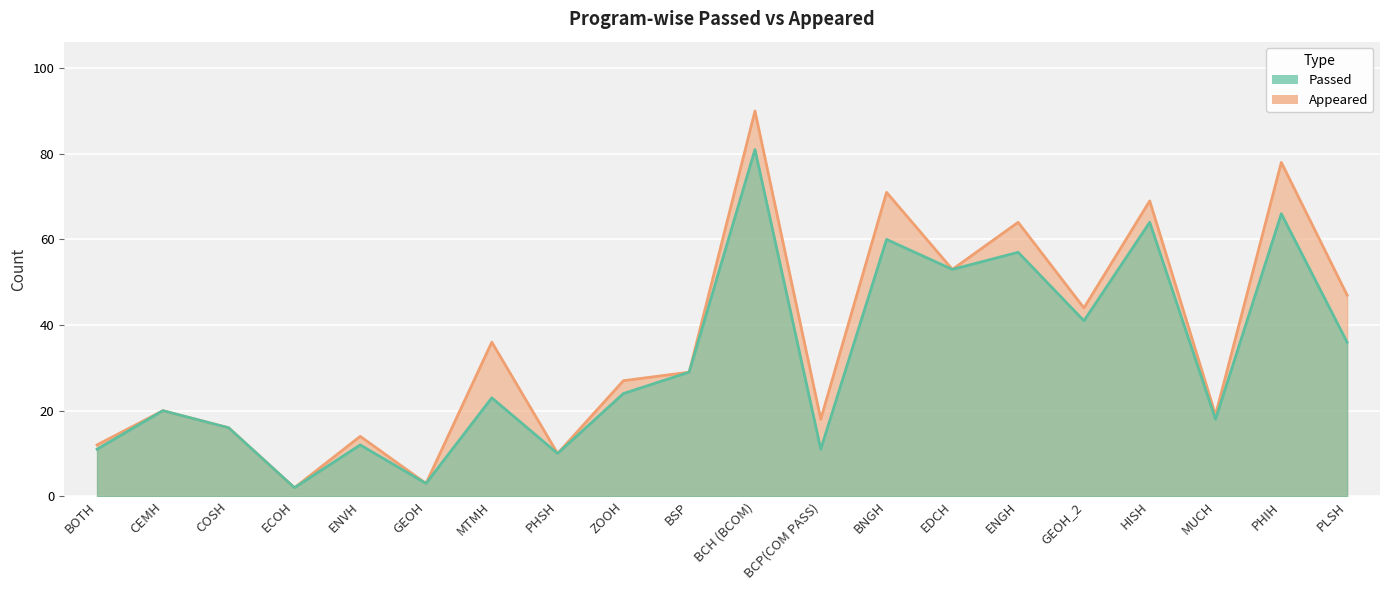

What is the value of the Appeared point at the 5th from the left?

14